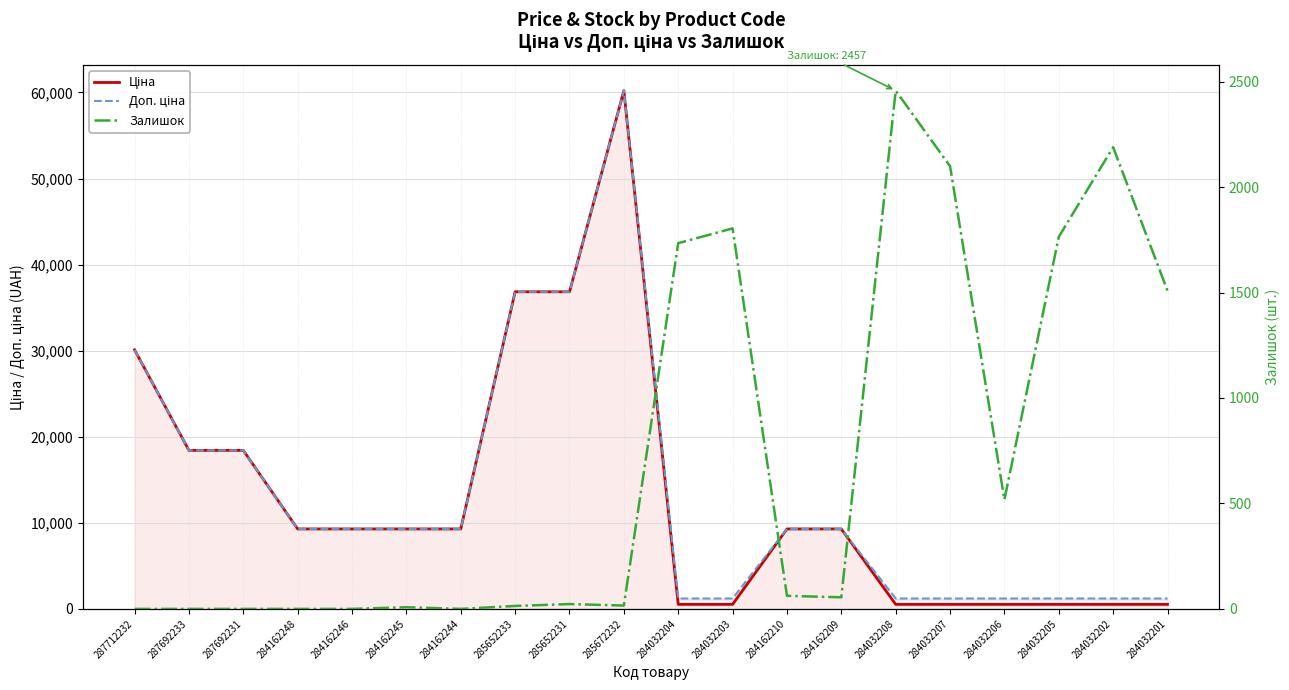

Which has a higher value, 284162244 or 284162209?

284162244